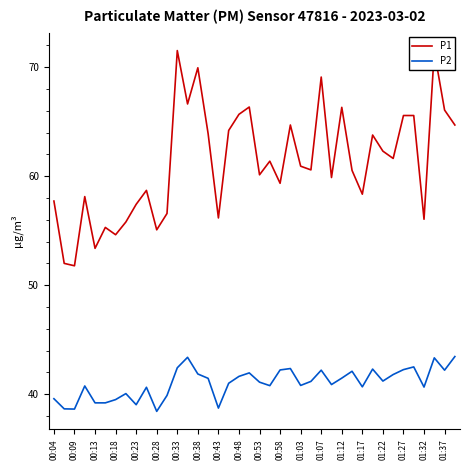

Which series has the largest total across all categories?

P1